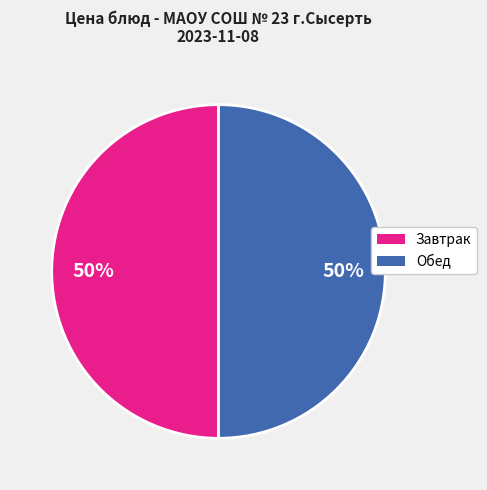

To the nearest percent, what portion does Обед represent?

50%